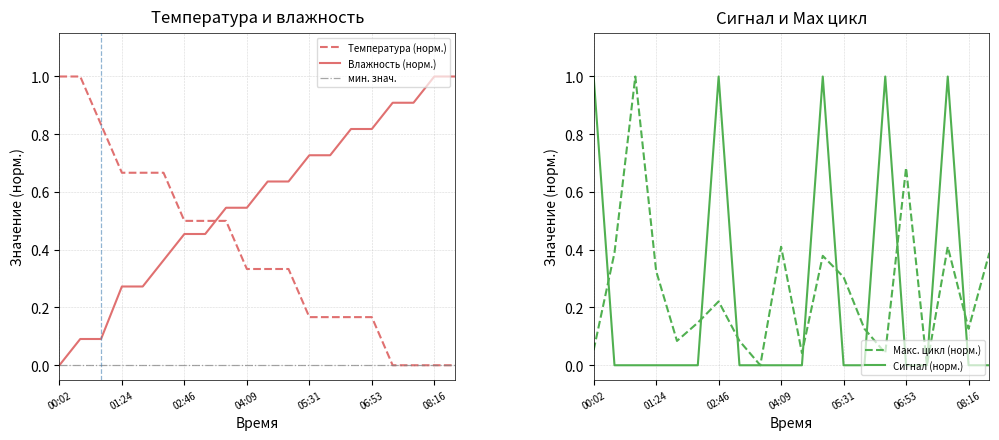

Rank the series at 04:09 from lowest to highest value.

Signal, Temp, Max_cycle, Humidity